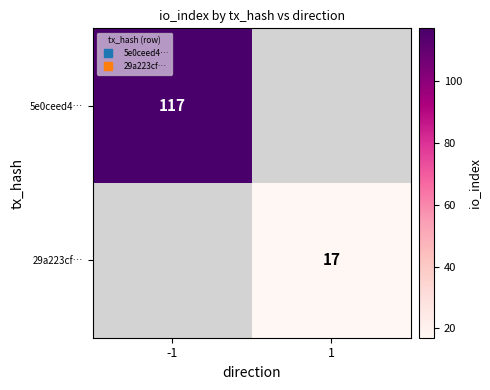

List the labels in order of 29a223cf… value, largest first.

-1, 1